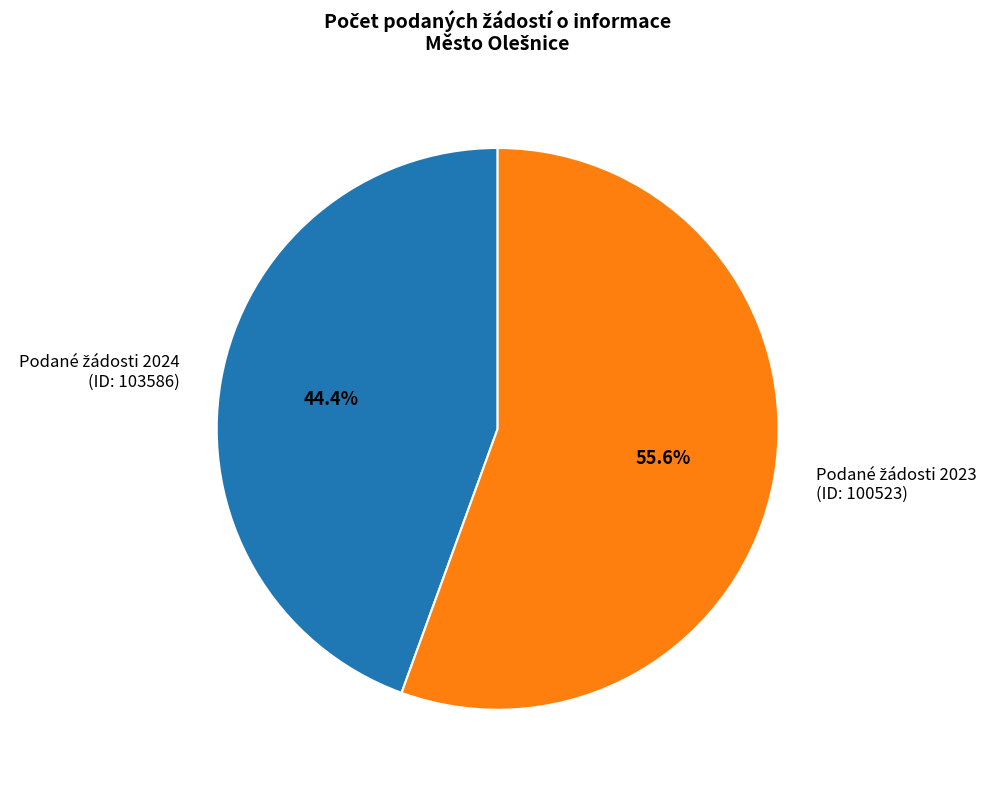

Is there a majority slice in this chart?

Yes